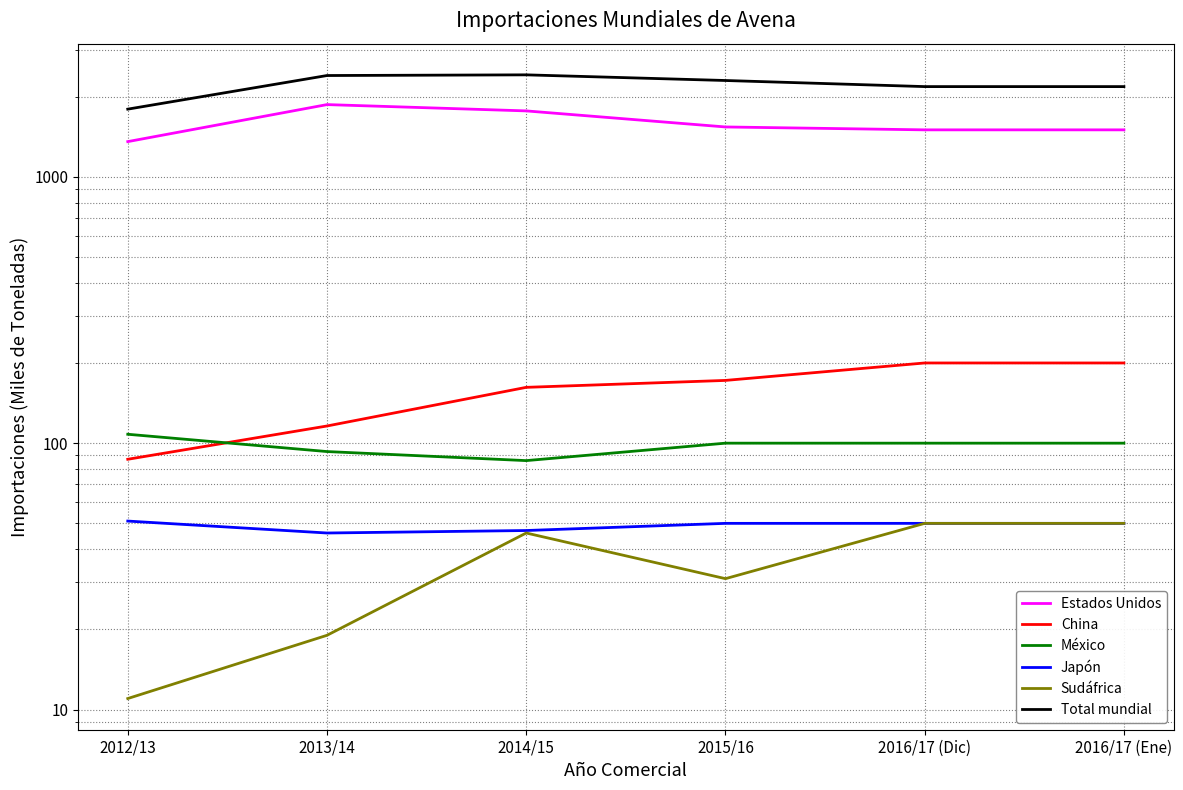

Reading left to right, extract all data points from this chart.

Estados Unidos: 2012/13=1355	2013/14=1866	2014/15=1767	2015/16=1538	2016/17 (Dic)=1500	2016/17 (Ene)=1500
China: 2012/13=87	2013/14=116	2014/15=162	2015/16=172	2016/17 (Dic)=200	2016/17 (Ene)=200
México: 2012/13=108	2013/14=93	2014/15=86	2015/16=100	2016/17 (Dic)=100	2016/17 (Ene)=100
Japón: 2012/13=51	2013/14=46	2014/15=47	2015/16=50	2016/17 (Dic)=50	2016/17 (Ene)=50
Sudáfrica: 2012/13=11	2013/14=19	2014/15=46	2015/16=31	2016/17 (Dic)=50	2016/17 (Ene)=50
Total mundial: 2012/13=1794	2013/14=2399	2014/15=2413	2015/16=2298	2016/17 (Dic)=2180	2016/17 (Ene)=2180